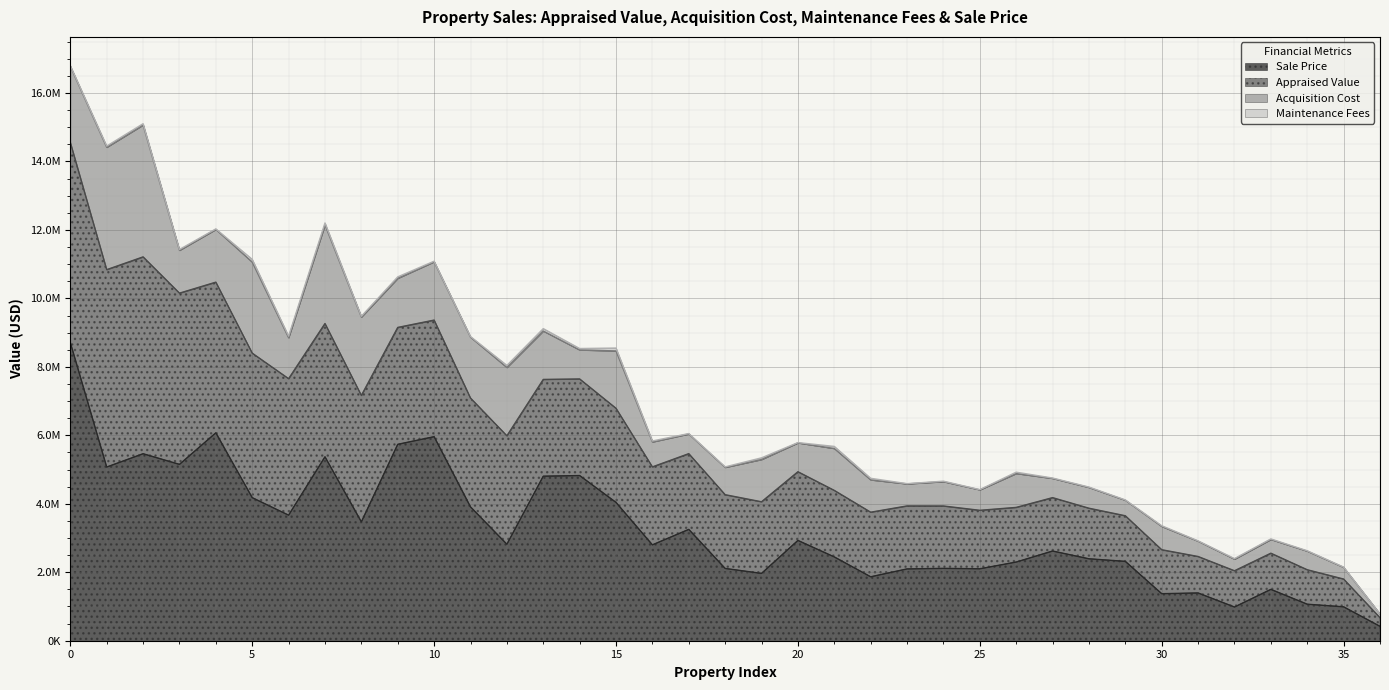

Which category has the lowest value in the Maintenance Fees series?

18